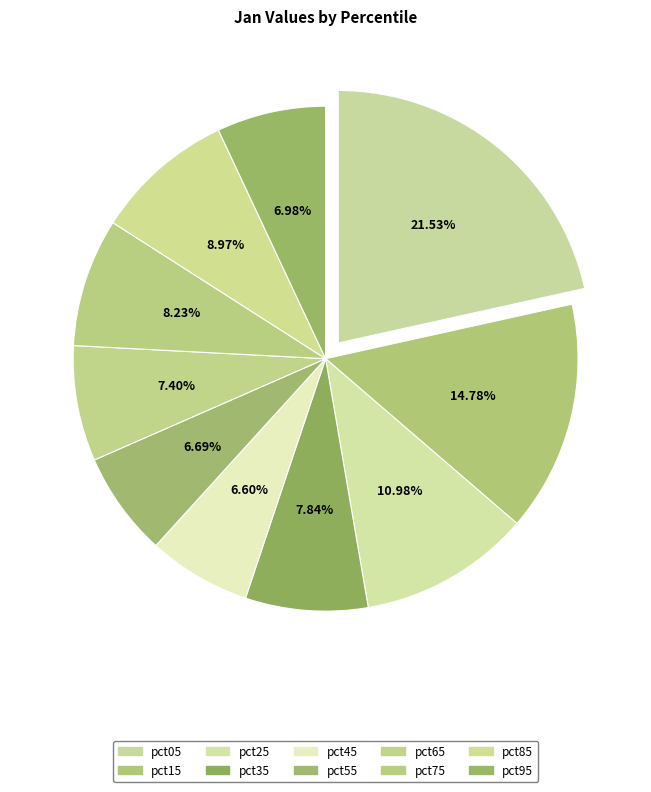

To the nearest percent, what percentage of the pie is pct15?

15%